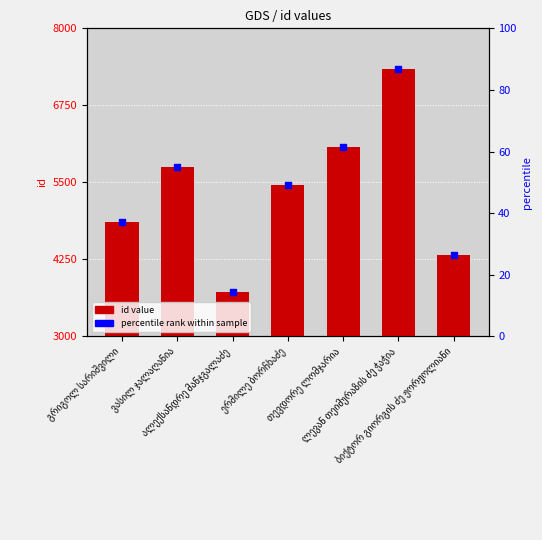

What is the total value across all series at ალექსანდრე მანჯგალაძე?

3731.3